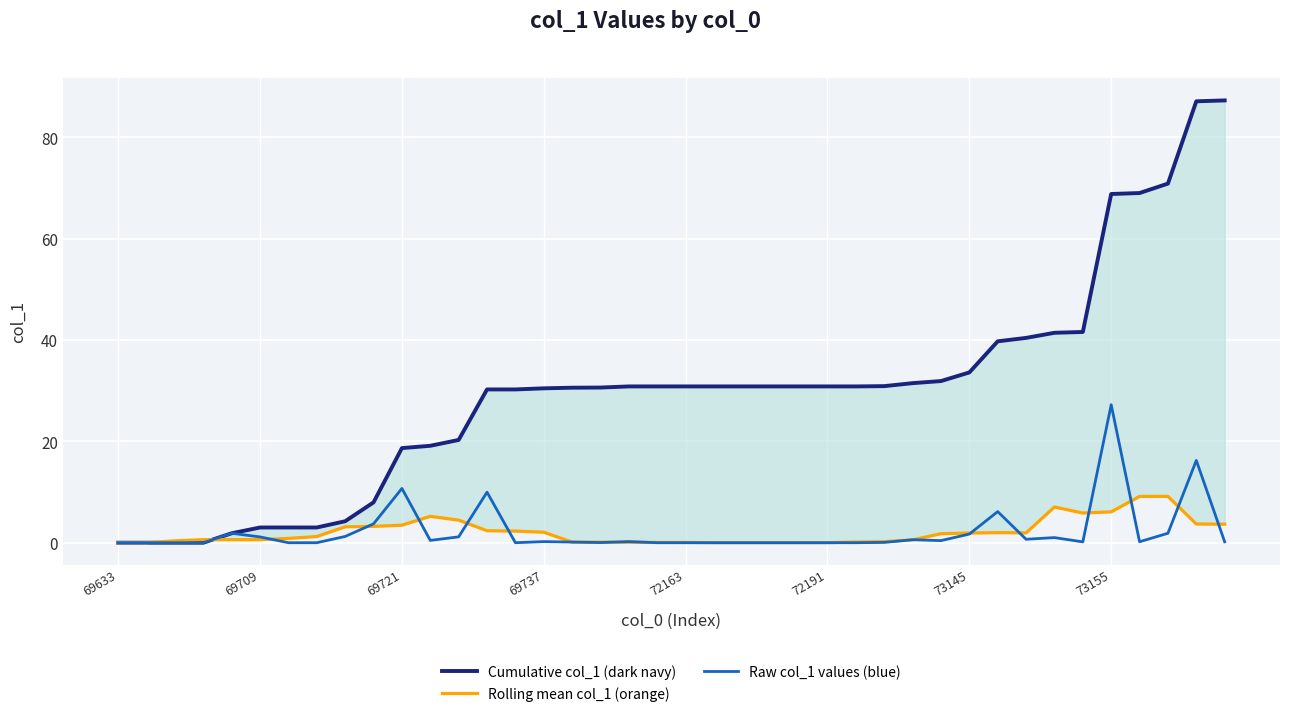

After their last crossing, which series has the higher values: Cumulative col_1 (dark navy) or Rolling mean col_1 (orange)?

Cumulative col_1 (dark navy)